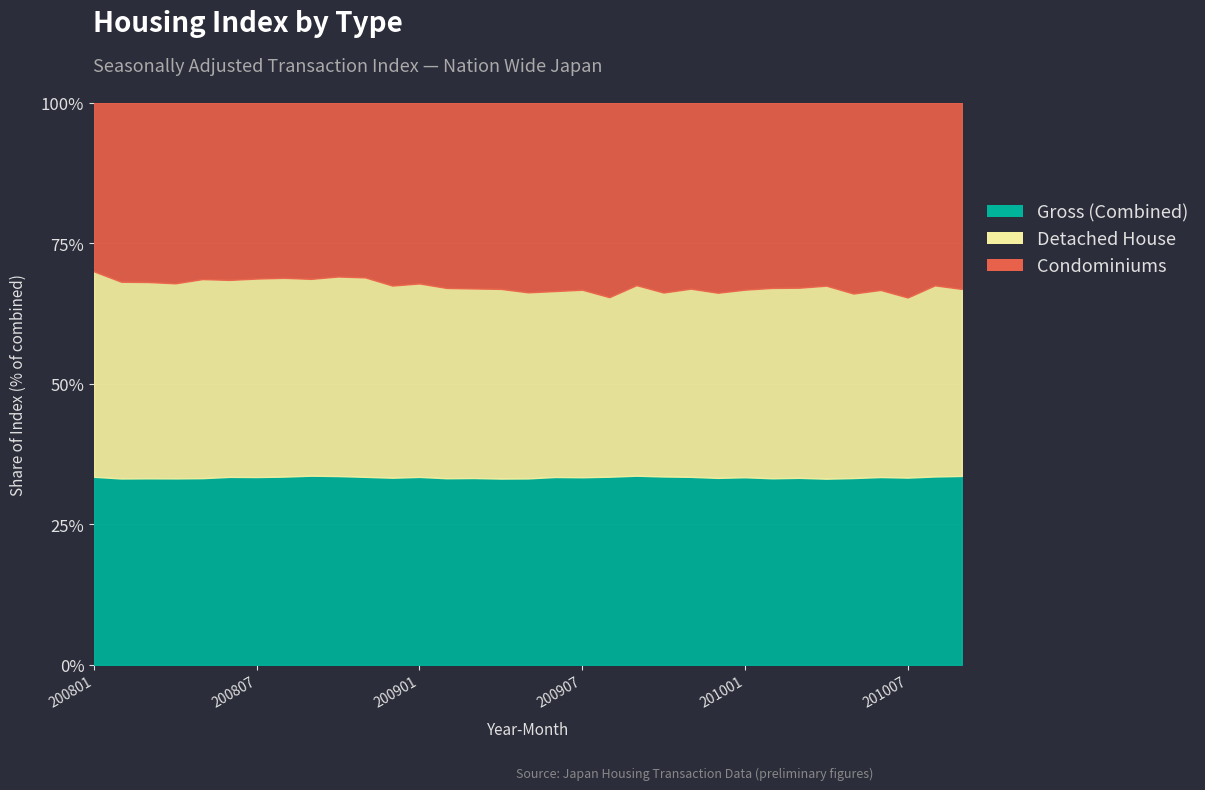

True or false: Detached House and Gross intersect in this chart.

True